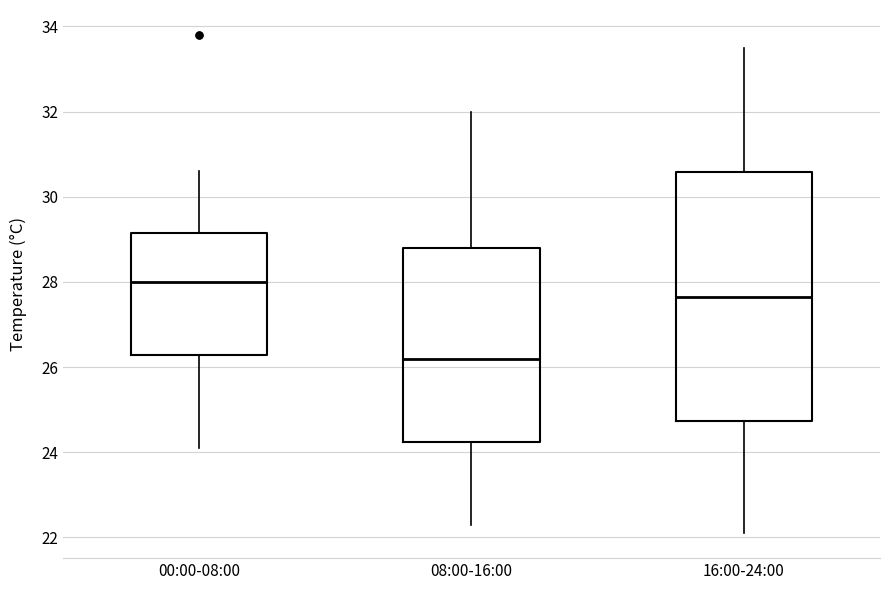

Reading left to right, transcribe this box plot: for each box, give where its median line is, the range the box spans, and where its two whiskers end, as read against the y-axis. The values are not printed on the chart, so give them approximately, as read against the axis.

00:00-08:00: median 28.0, box 26.2 to 29.2, whiskers 24.2 to 30.6
08:00-16:00: median 26.2, box 24.2 to 28.8, whiskers 22.4 to 32.0
16:00-24:00: median 27.6, box 24.8 to 30.6, whiskers 22.2 to 33.6